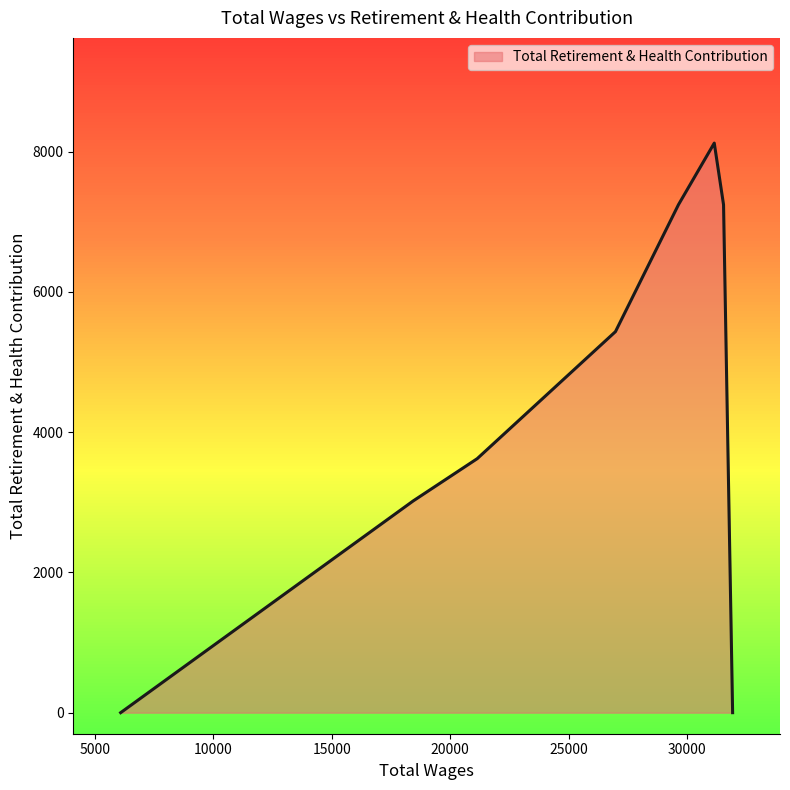

What is the difference between the maximum and minimum values?

8120